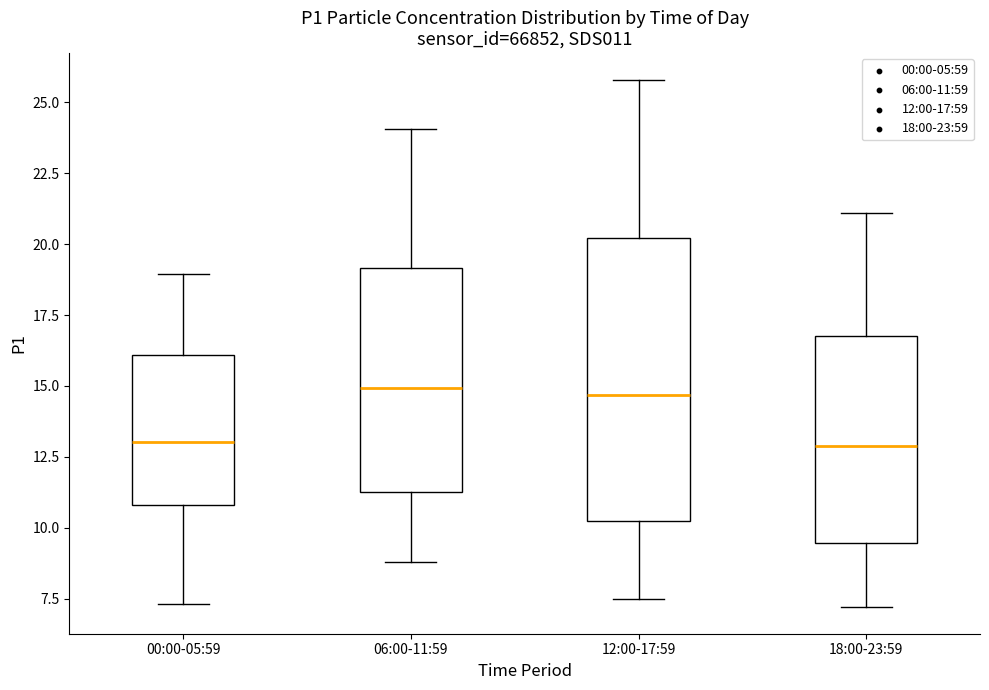

Reading left to right, transcribe this box plot: for each box, give where its median line is, the range the box spans, and where its two whiskers end, as read against the y-axis. The values are not printed on the chart, so give them approximately, as read against the axis.

00:00-05:59: median 13.0, box 11.0 to 16.0, whiskers 7.5 to 19.0
06:00-11:59: median 15.0, box 11.5 to 19.0, whiskers 9.0 to 24.0
12:00-17:59: median 14.5, box 10.5 to 20.0, whiskers 7.5 to 26.0
18:00-23:59: median 13.0, box 9.5 to 17.0, whiskers 7.0 to 21.0